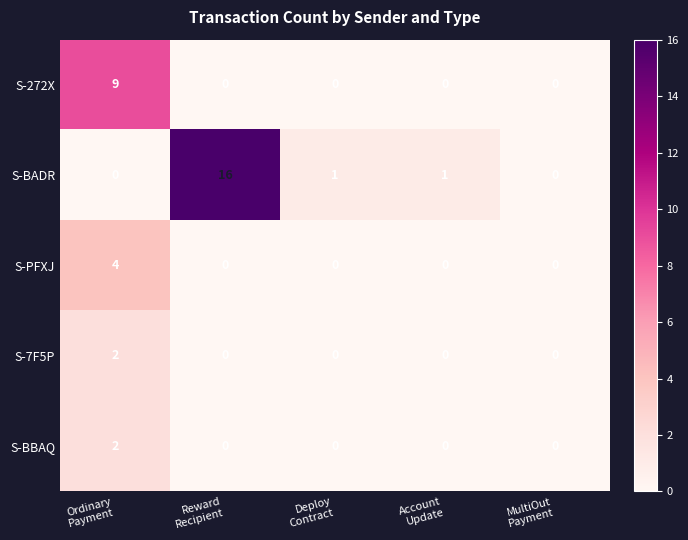

Reading left to right, what are all the values shown in this chart?

S-272X: 9	0	0	0	0
S-BADR: 0	16	1	1	0
S-PFXJ: 4	0	0	0	0
S-7F5P: 2	0	0	0	0
S-BBAQ: 2	0	0	0	0